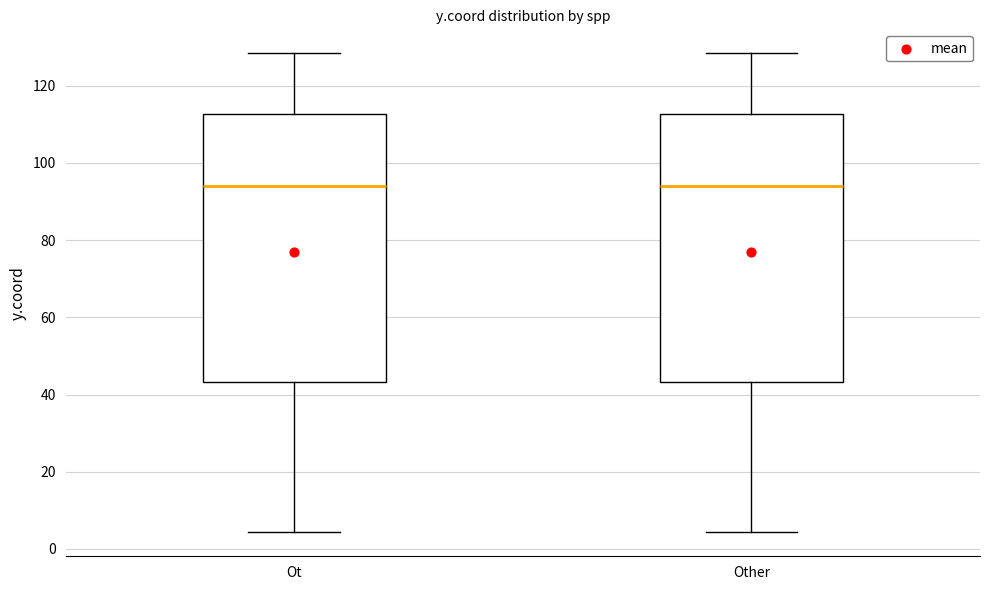

Reading left to right, transcribe this box plot: for each box, give where its median line is, the range the box spans, and where its two whiskers end, as read against the y-axis. The values are not printed on the chart, so give them approximately, as read against the axis.

Ot: median 94, box 44 to 112, whiskers 4 to 128
Other: median 94, box 44 to 112, whiskers 4 to 128